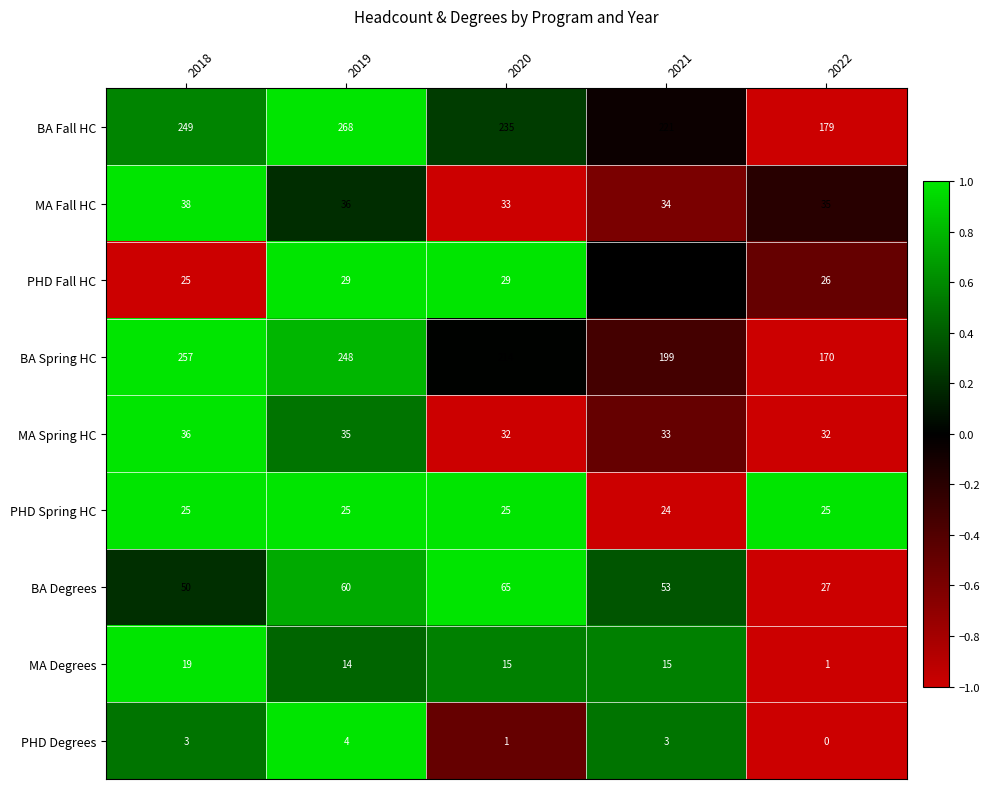

Rank the categories by BA Degrees value from lowest to highest.

2022, 2018, 2021, 2019, 2020